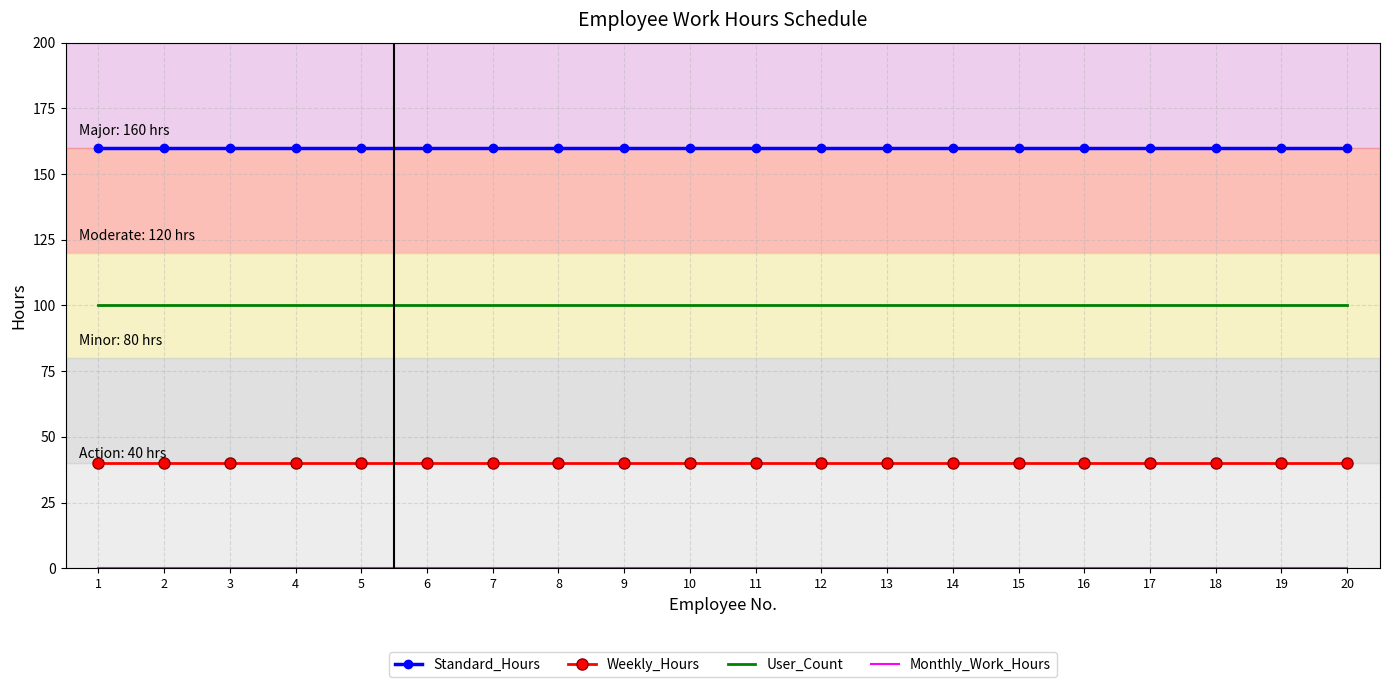

Which series has the largest total across all categories?

Standard_Hours